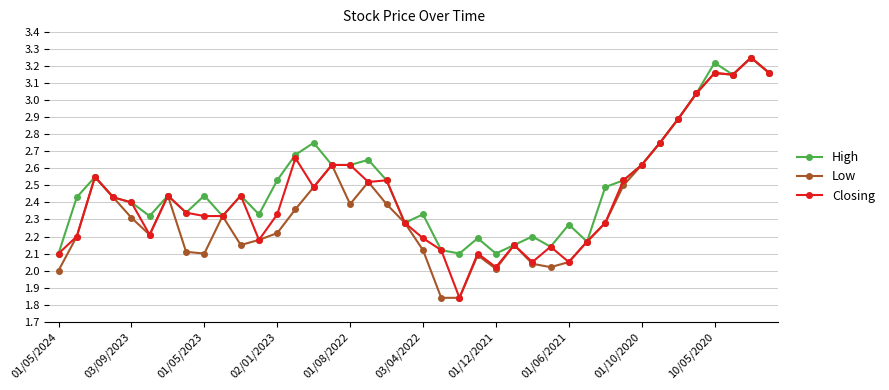

What are all the series names shown in the legend?

High, Low, Closing